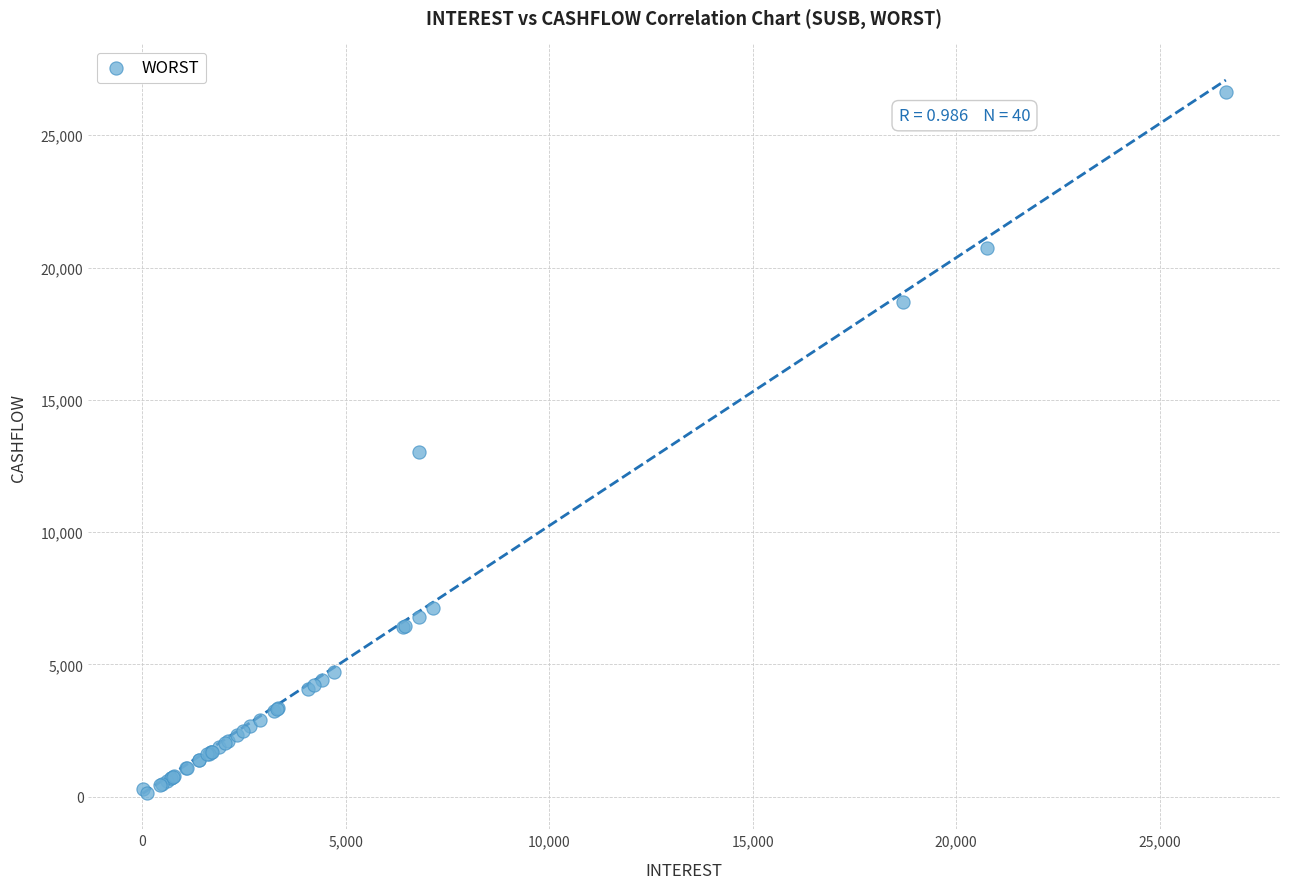

What Y value in the scatter plot is closest to 13374?

13019.1